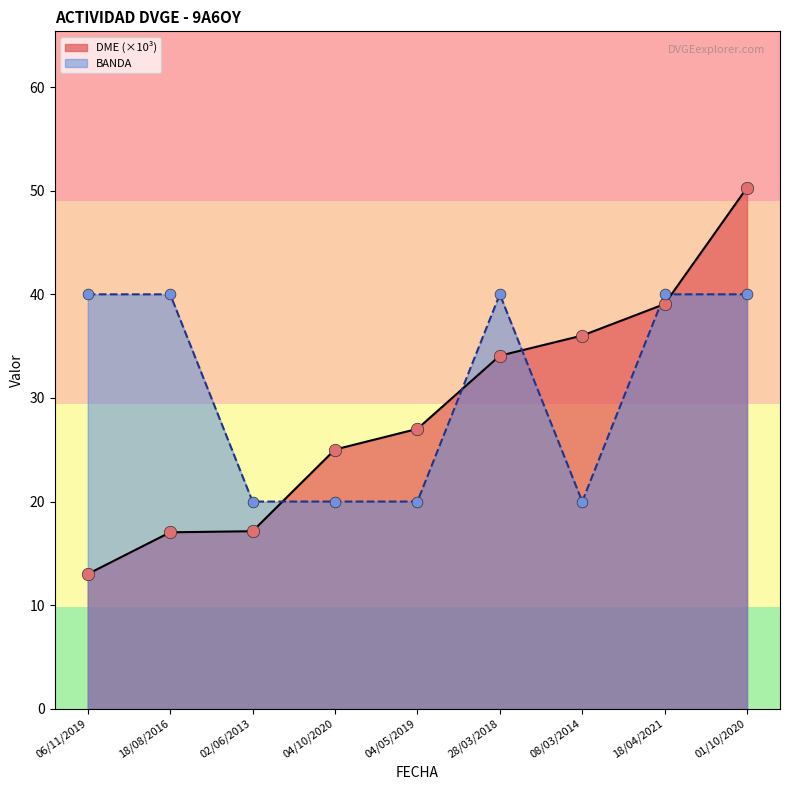

What are all the series names shown in the legend?

DME (×10³), BANDA